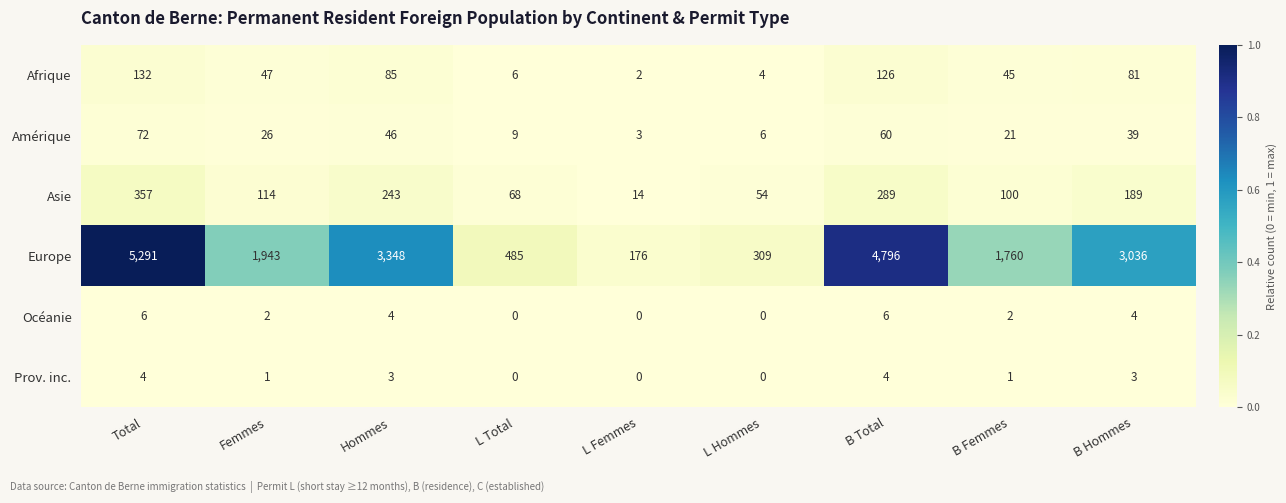

The value of Asie at B Total is 289. True or false?

True